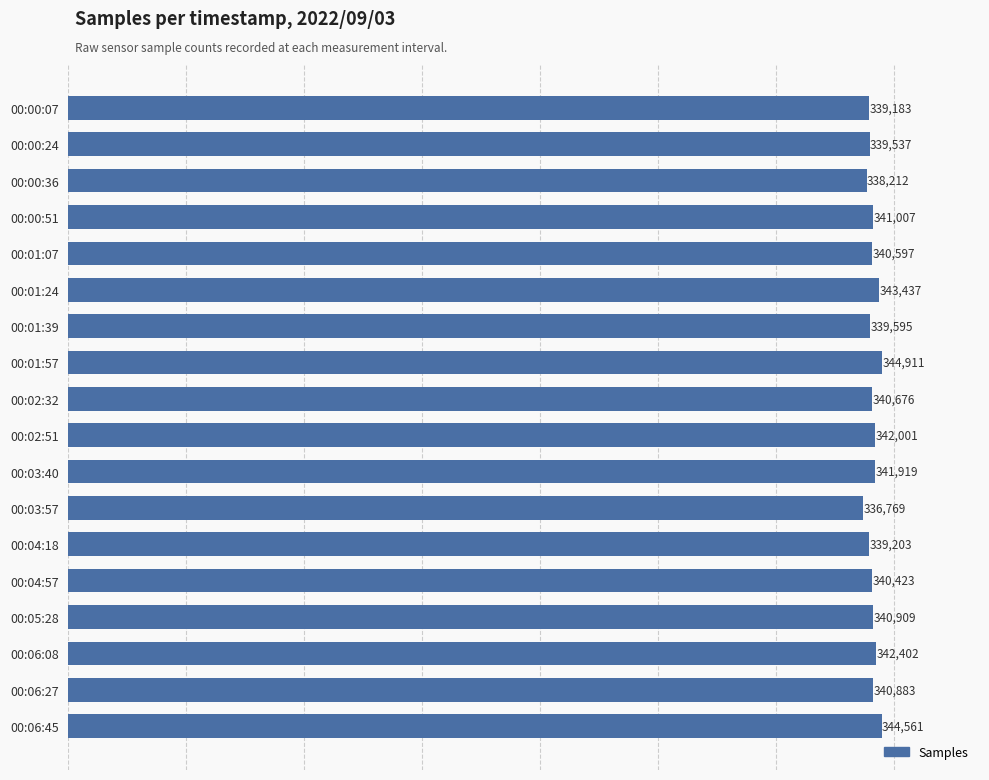

Between 00:06:45 and 00:04:18, which is larger?

00:06:45